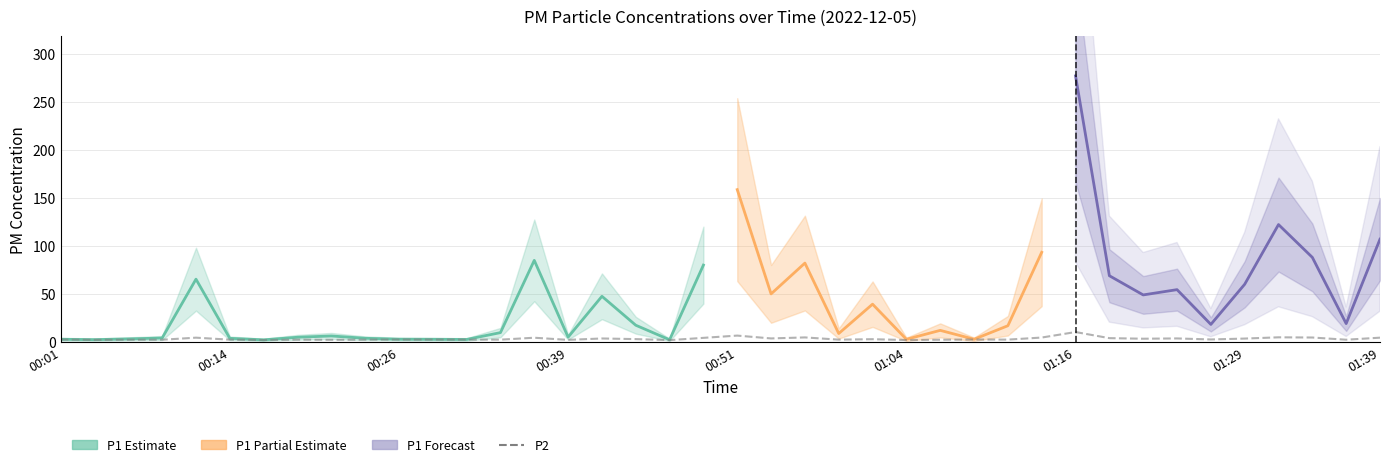

What is the difference between the values at 00:34 and 01:14?

2.2